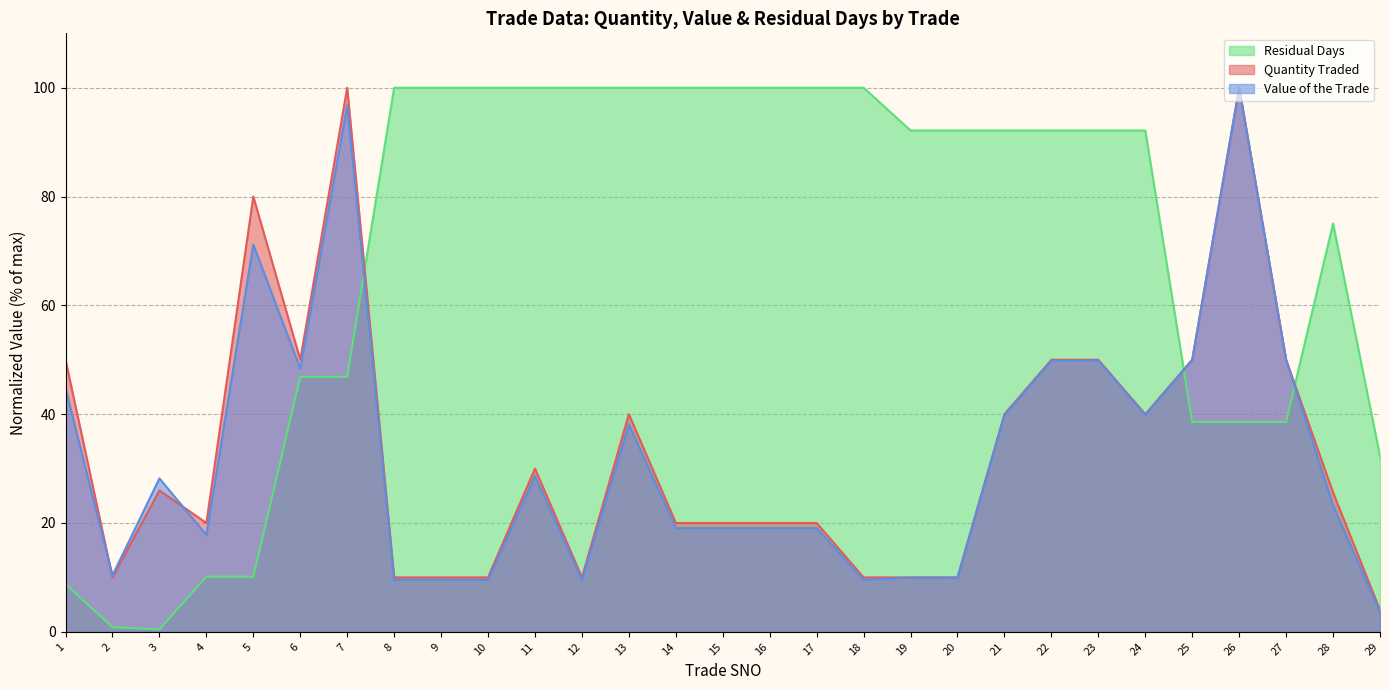

The Quantity Traded series shows 20.0 at 16. True or false?

True